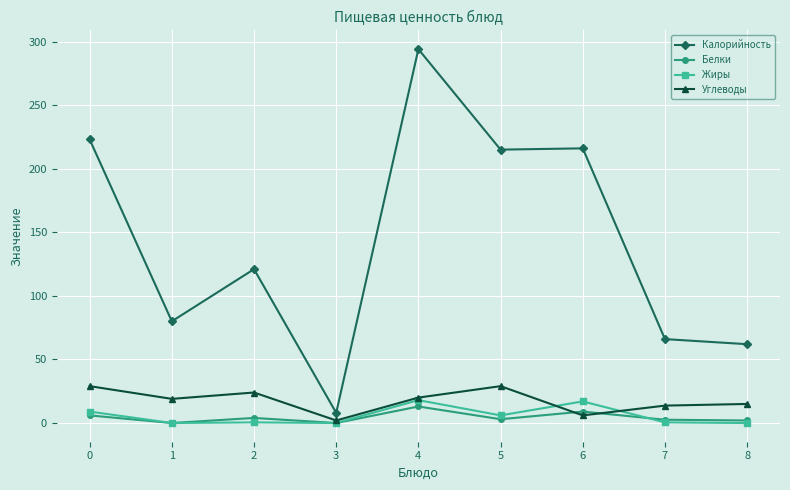

True or false: Калорийность and Жиры cross at least once.

False